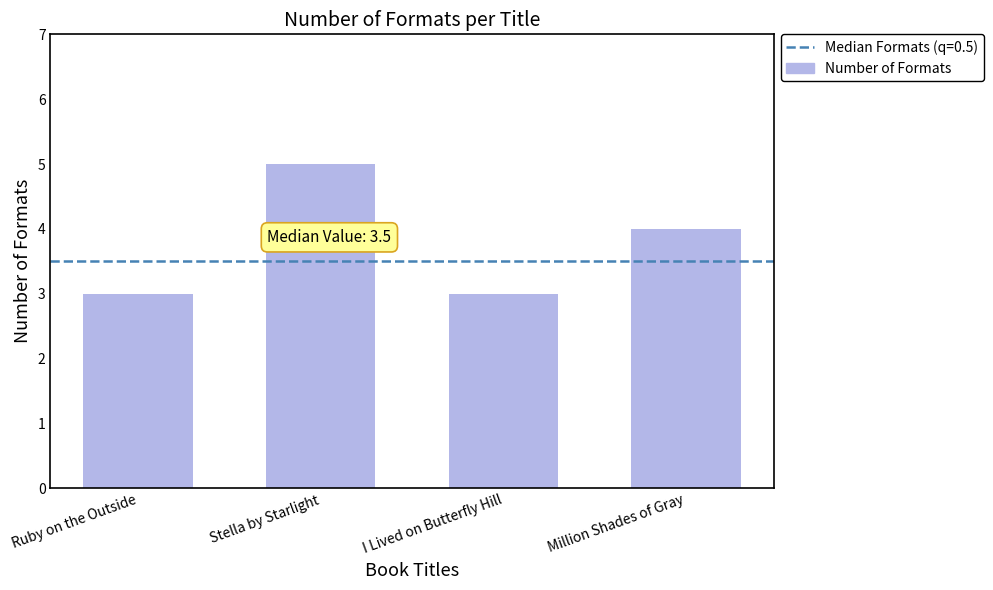

What is the label of the 2nd bar from the right?

I Lived on Butterfly Hill